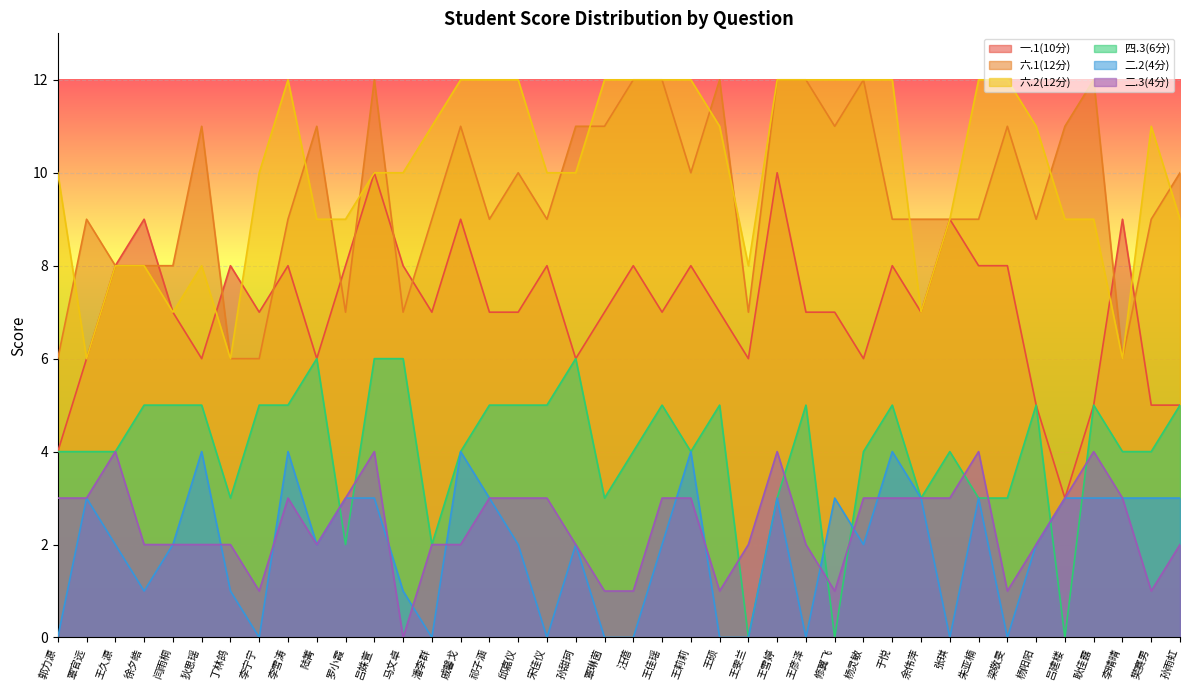

True or false: 一.1(10分) has a value of 10 at 王雪婷.

True